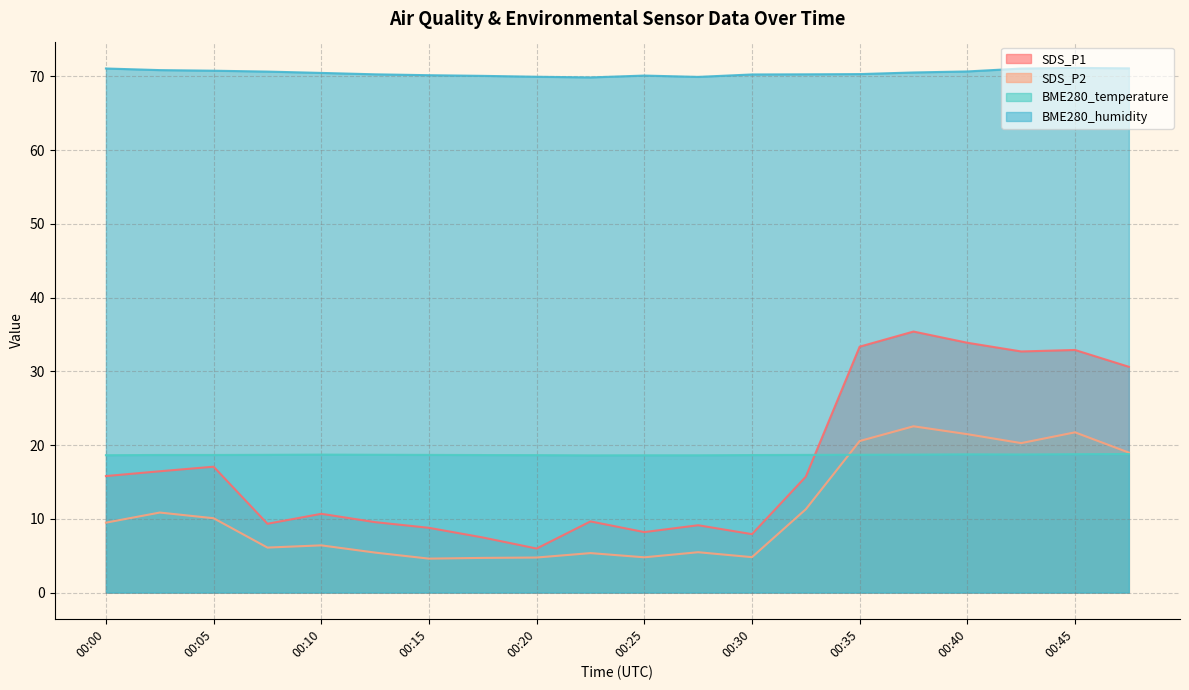

Does the chart display data point markers on the line(s)?

No